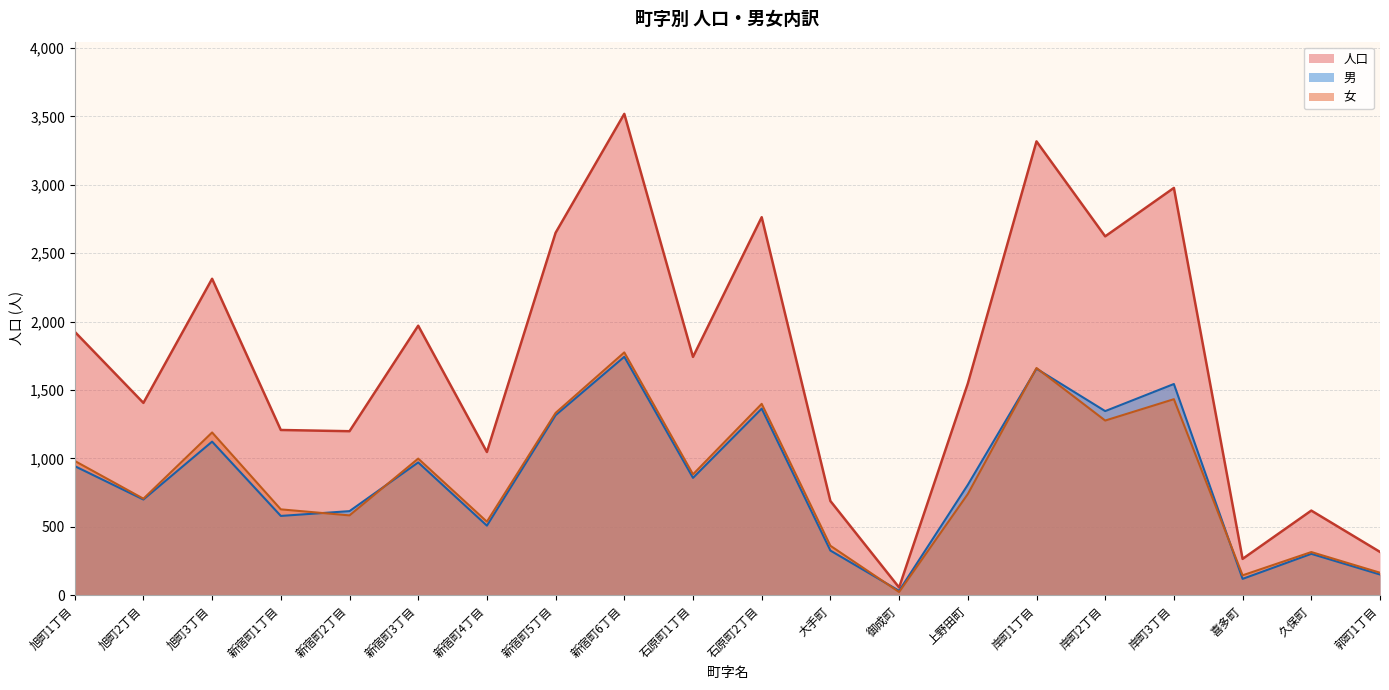

At which label does 男 first exceed 858?

旭町1丁目